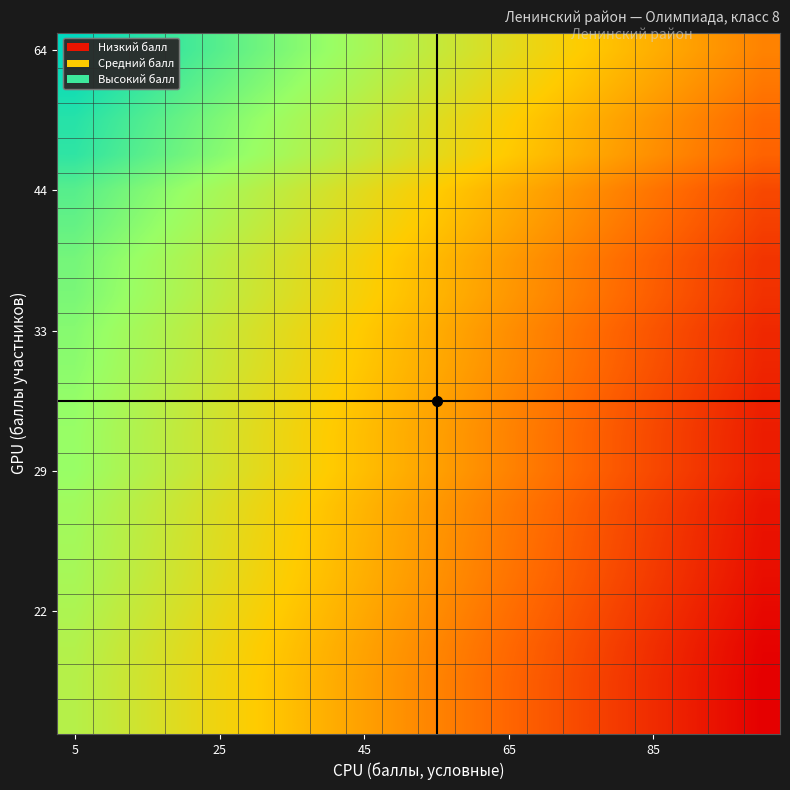

At which category is the sum across all series the highest?

5